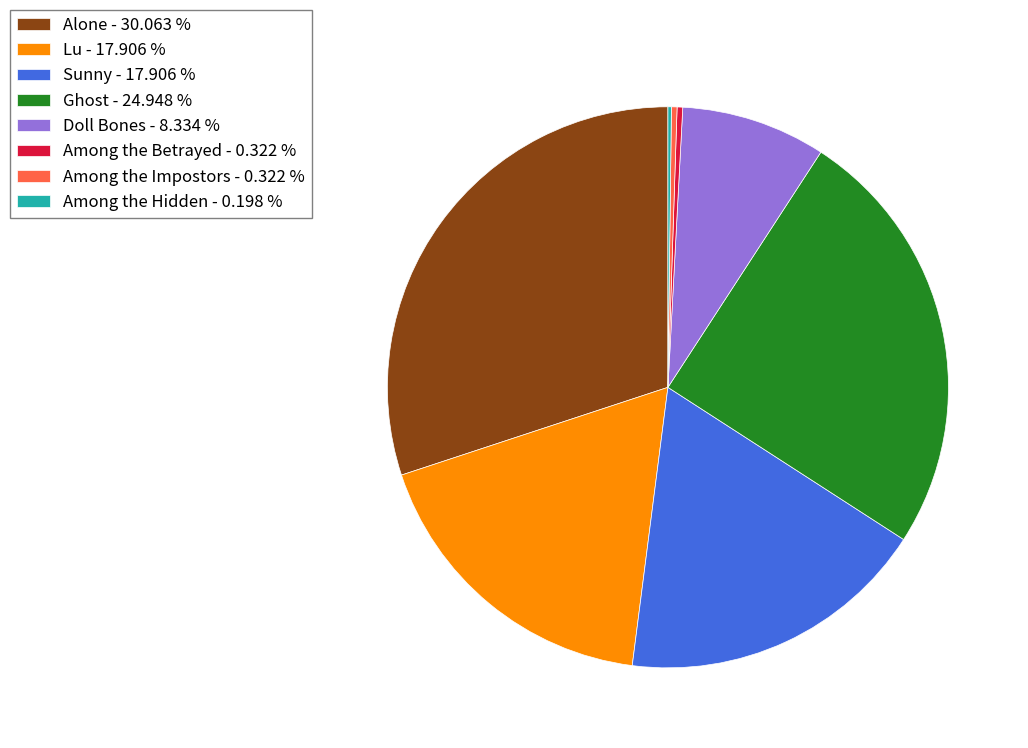

Does Alone - 30.063 % represent more than half of the total?

No